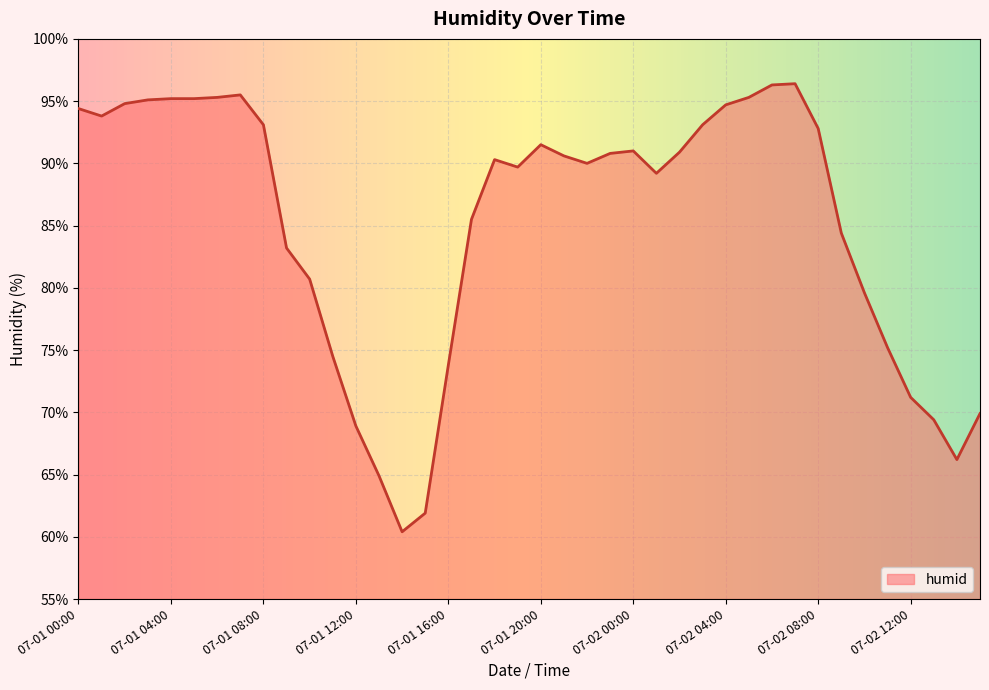

What is the minimum value shown in the chart?

60.4